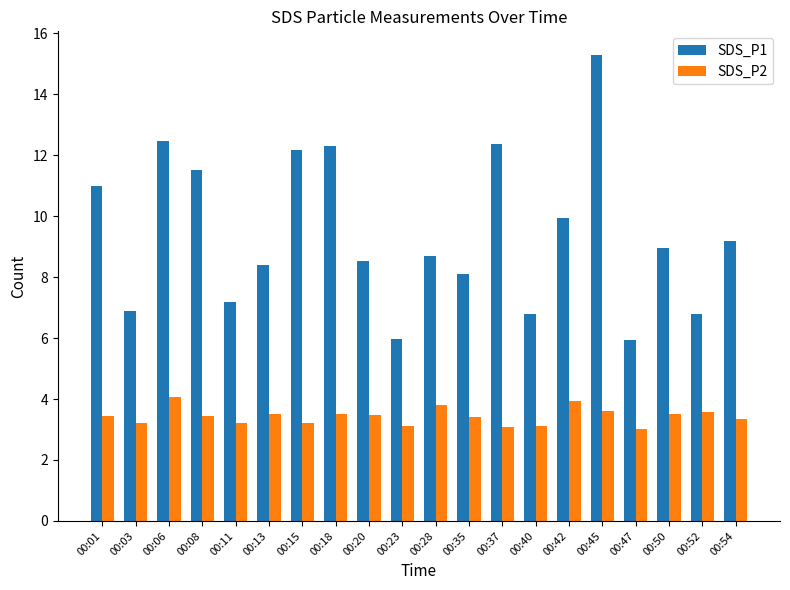

What is the maximum value shown in the chart?

15.3